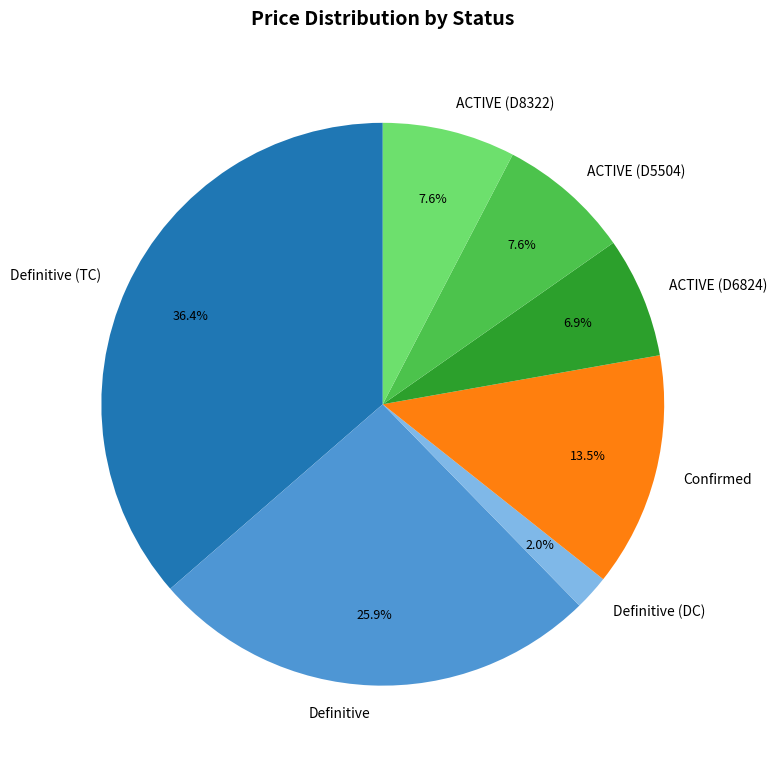

Does any single category account for the majority?

No